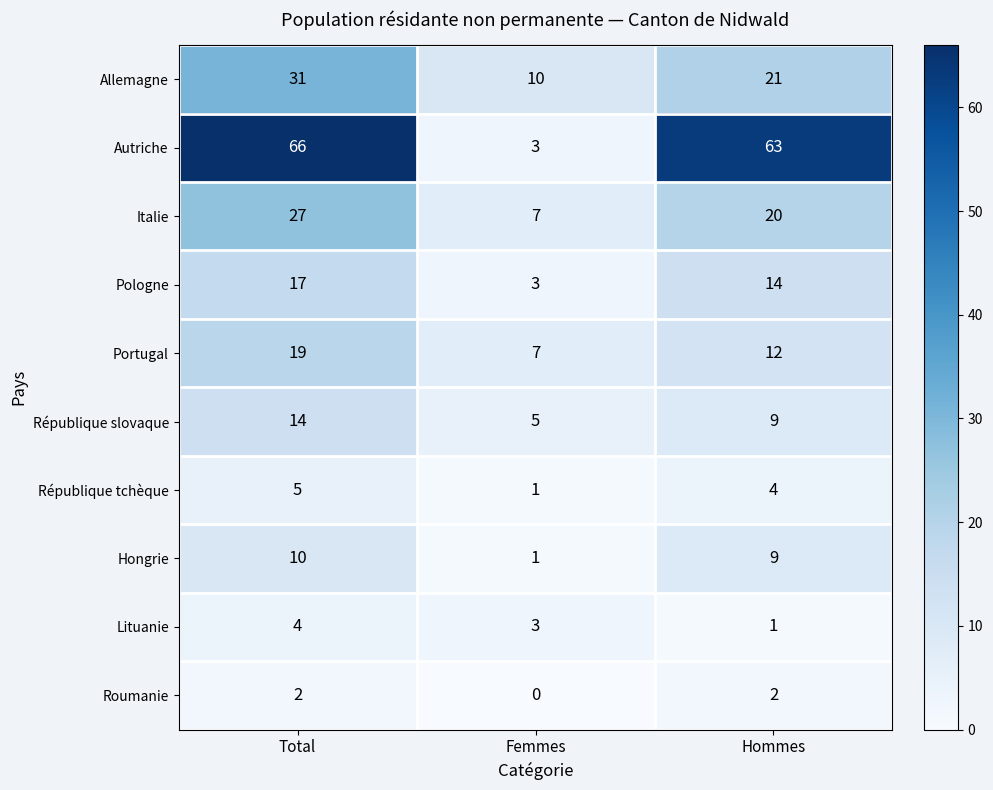

What is the difference between the maximum and minimum values in the Autriche series?

63